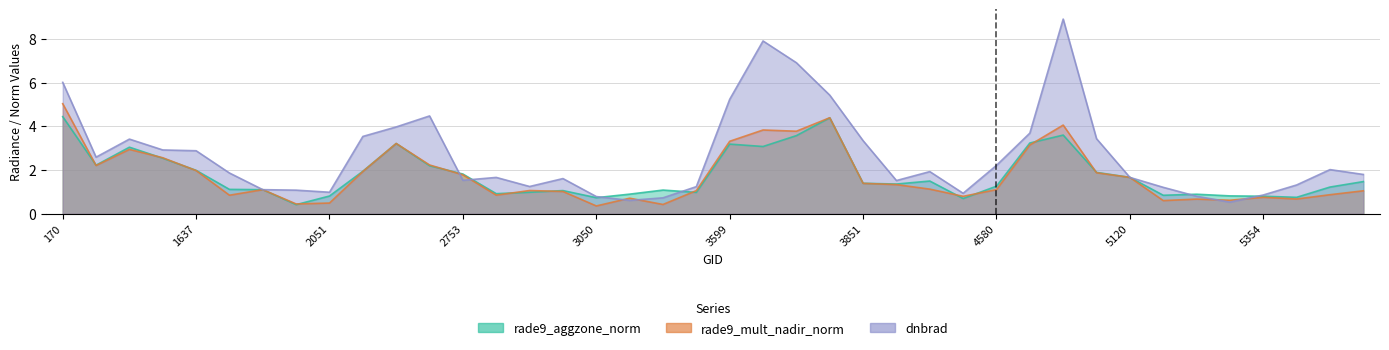

Count the number of categories in the chart.

40